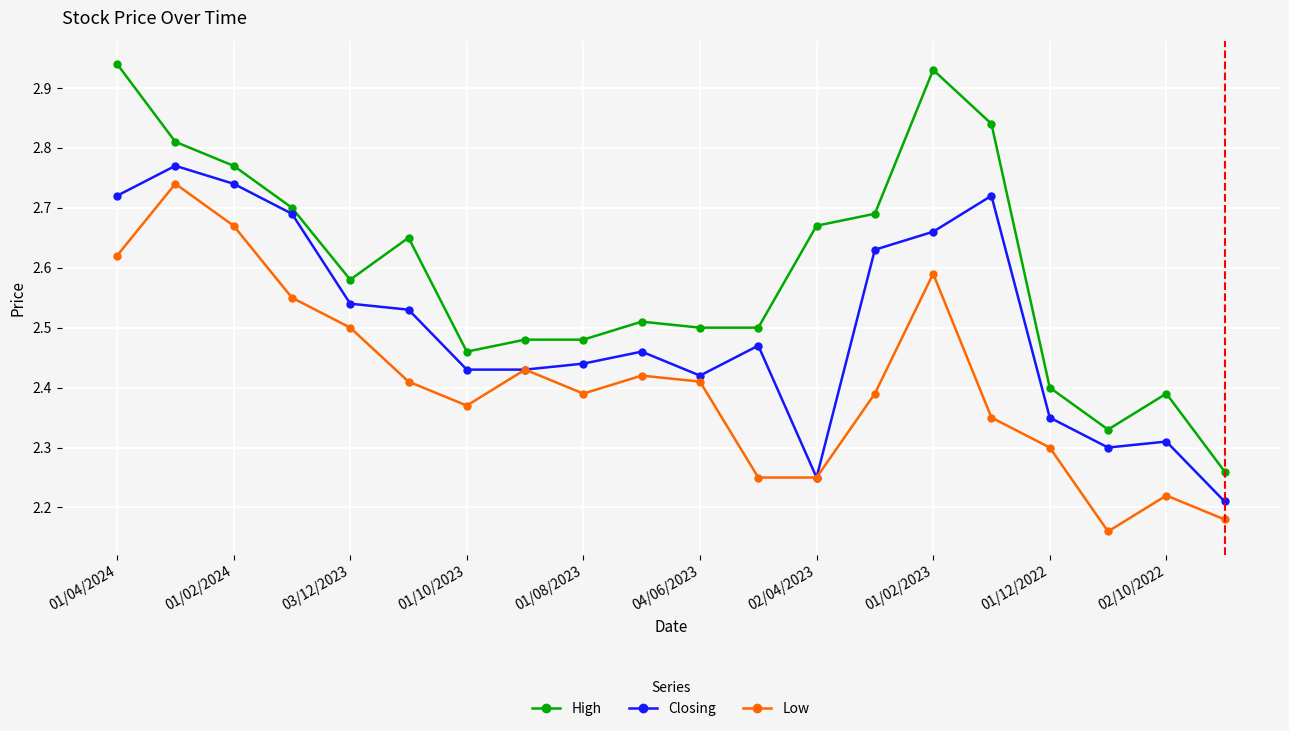

In Low, how many points are higher than both neighbors (excluding endpoints)?

5